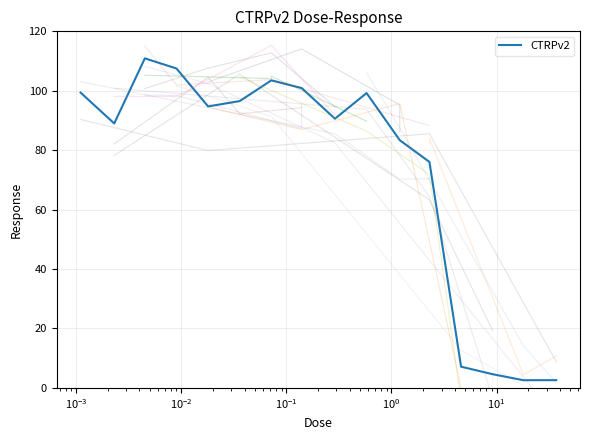

Is it true that the value at 13 is 8.0?

False